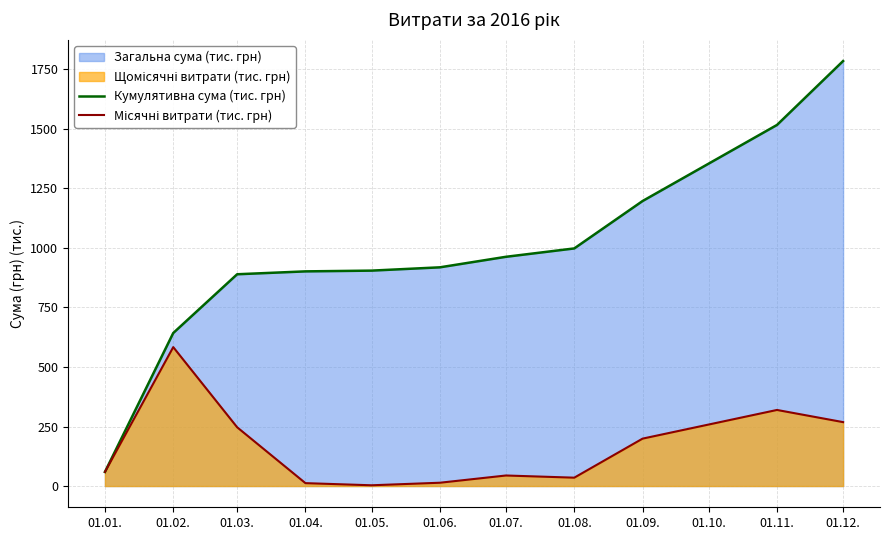

What is the total value across all series at 01.04.?

913.9